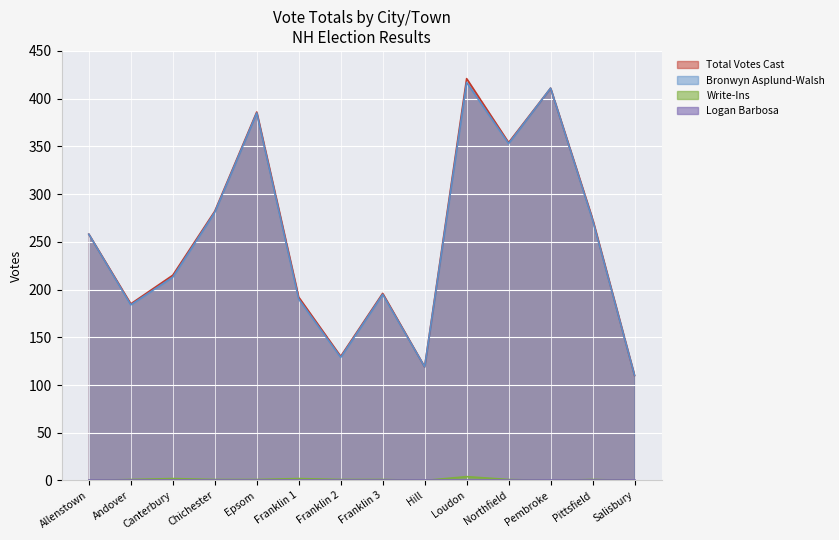

Where is Bronwyn Asplund-Walsh nearest to the value 263?

Allenstown